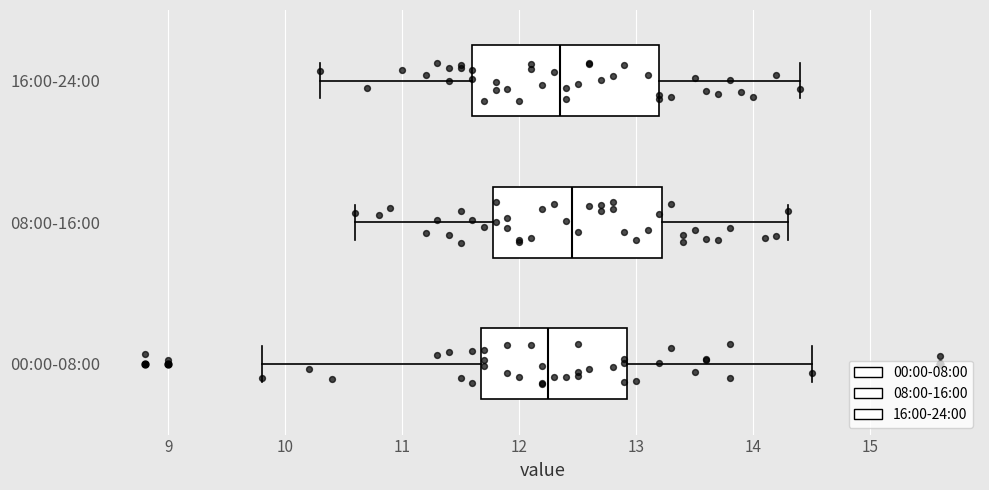

Which box is the widest, from its left edge to its right edge?

16:00-24:00